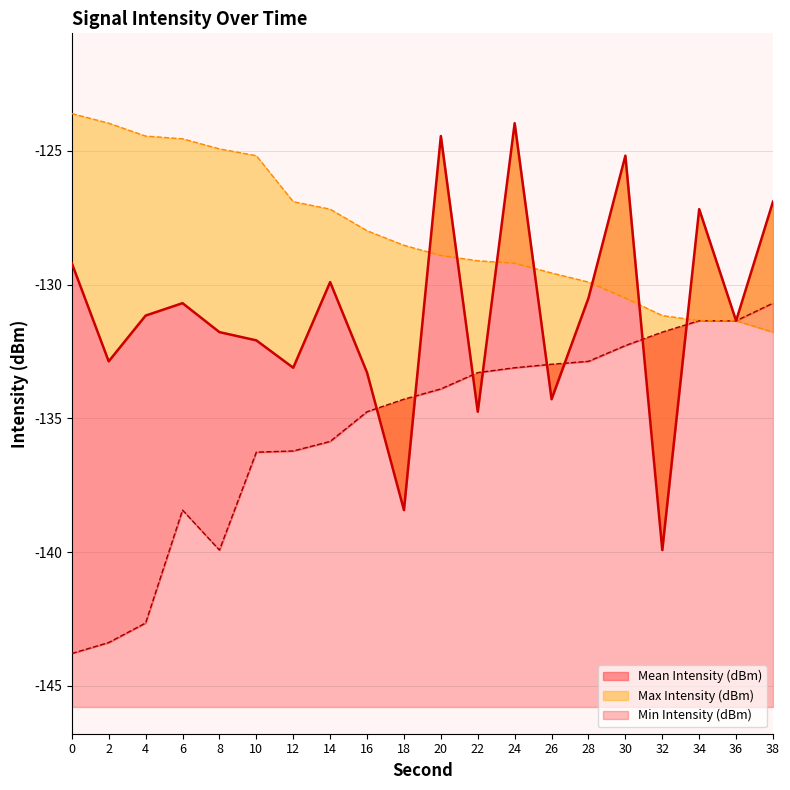

Reading left to right, list all the values displayed in this chart.

Mean Intensity (dBm): -129.2	-132.9	-131.2	-130.7	-131.8	-132.1	-133.1	-129.9	-133.3	-138.4	-124.4	-134.8	-124.0	-134.3	-130.5	-125.2	-139.9	-127.2	-131.4	-126.9
Min Intensity (dBm): -143.8	-143.4	-142.6	-138.4	-139.9	-136.3	-136.2	-135.9	-134.8	-134.3	-133.9	-133.3	-133.1	-133.0	-132.9	-132.3	-131.8	-131.3	-131.4	-130.7
Max Intensity (dBm): -123.6	-124.0	-124.4	-124.5	-124.9	-125.2	-126.9	-127.2	-128.0	-128.5	-128.9	-129.1	-129.2	-129.6	-129.9	-130.5	-131.2	-131.3	-131.4	-131.8